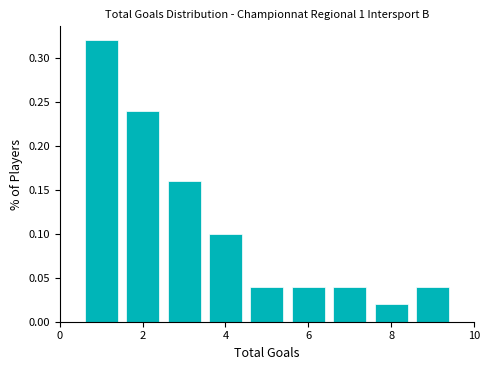

Which range on the x-axis has the tallest bar?

0.5 to 1.5